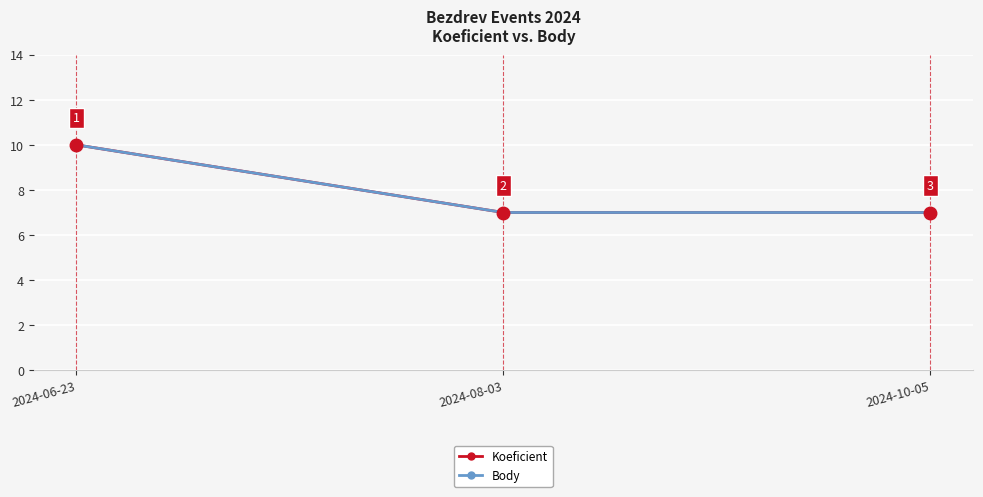

Is the value of Body at 2024-08-03 greater than the value of Koeficient at 2024-06-23?

No